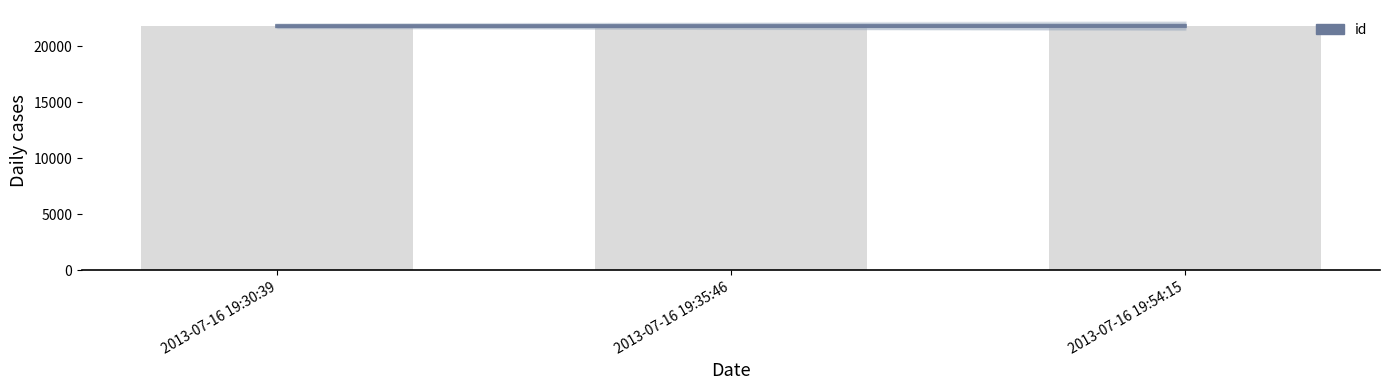

What is the label of the 3rd bar from the right?

2013-07-16 19:30:39